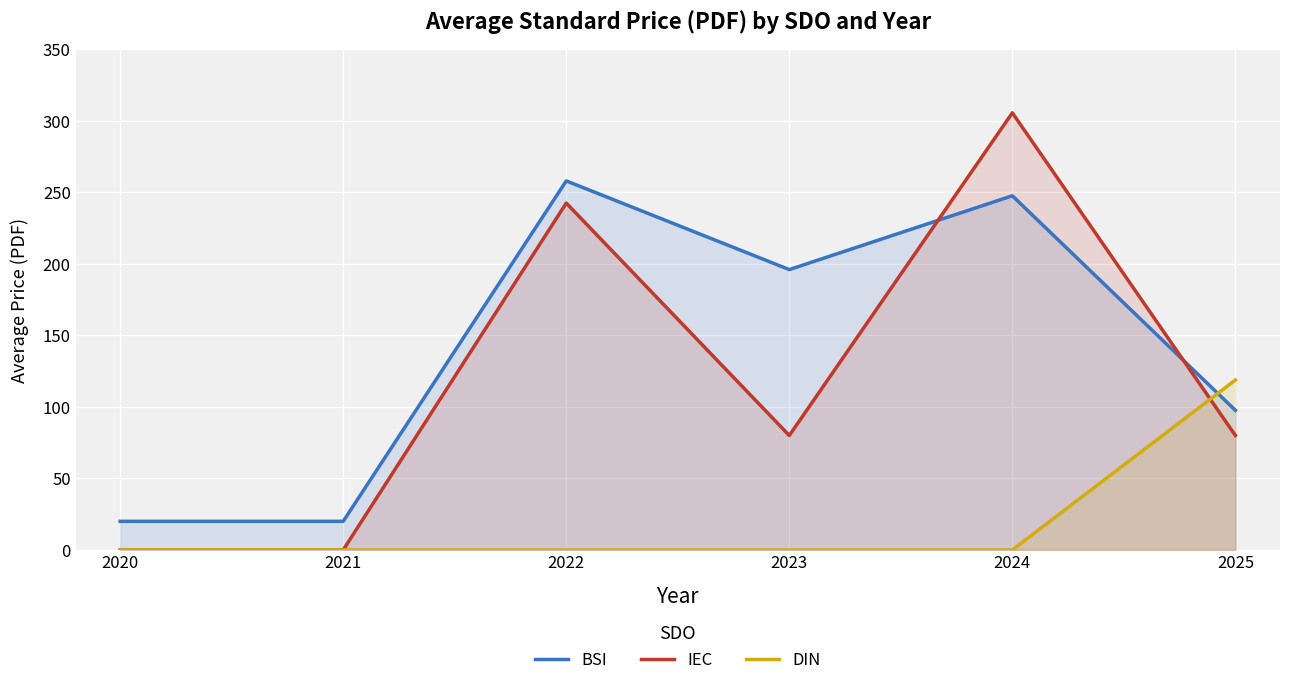

Does the chart display data point markers on the line(s)?

No